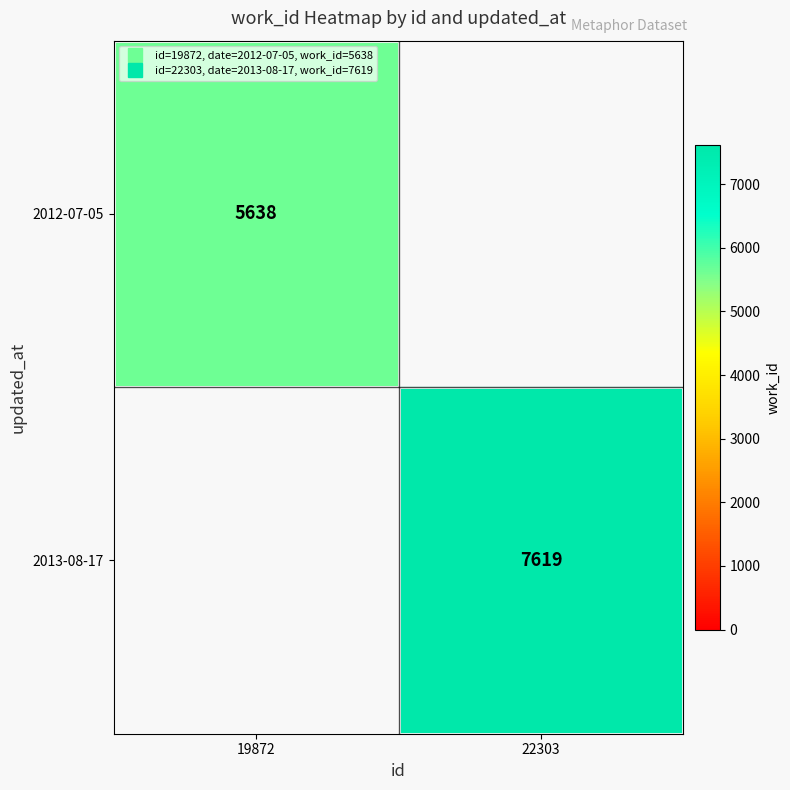

Which series has the largest range (max minus min)?

2012-07-05